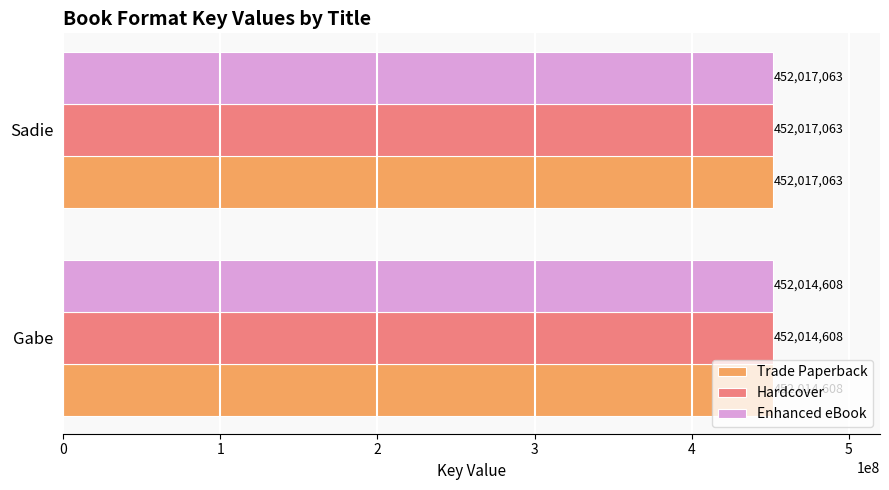

What is the approximate value of Hardcover at Gabe?

452014608